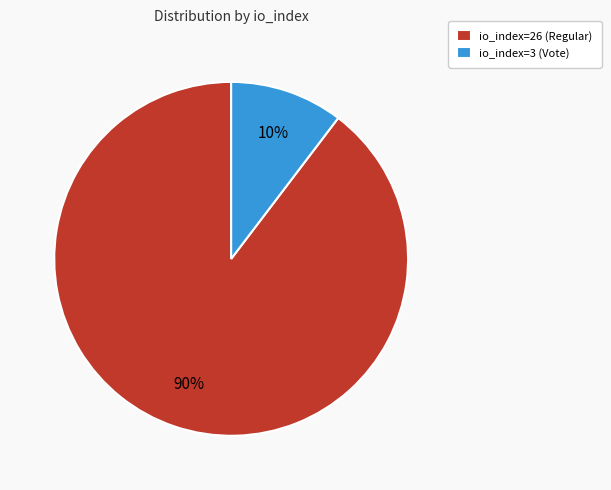

To the nearest percent, what is the combined percentage of io_index=26 (Regular) and io_index=3 (Vote)?

100%